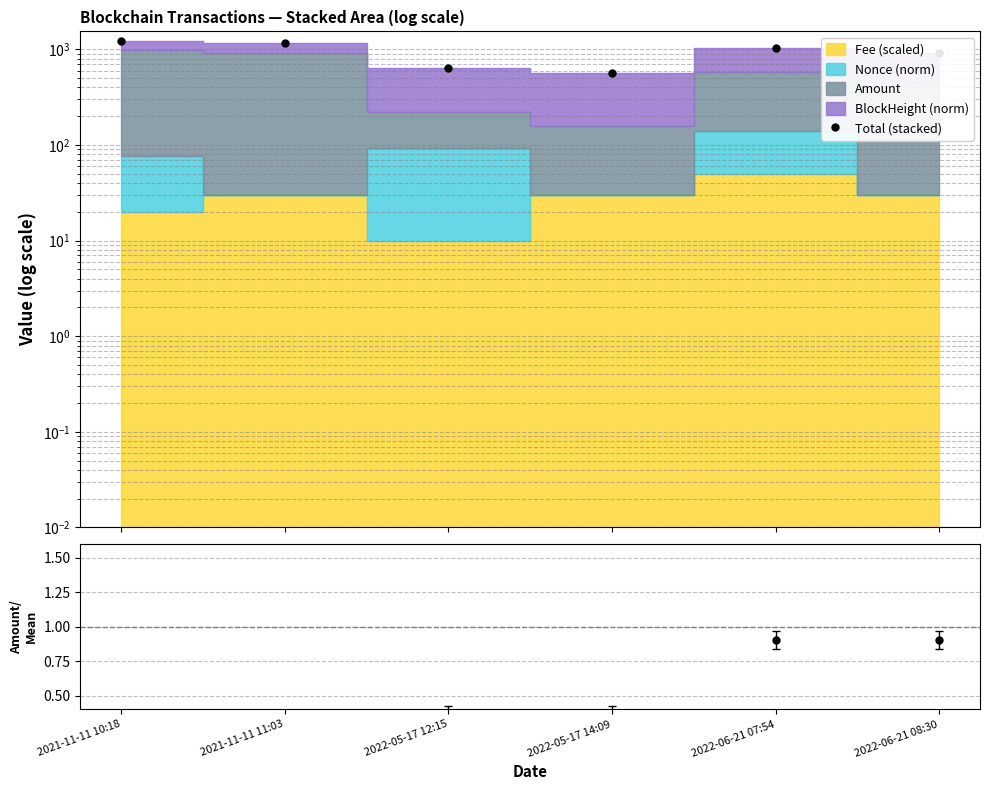

Which label corresponds to the smallest value in the chart?

2022-05-17 14:09